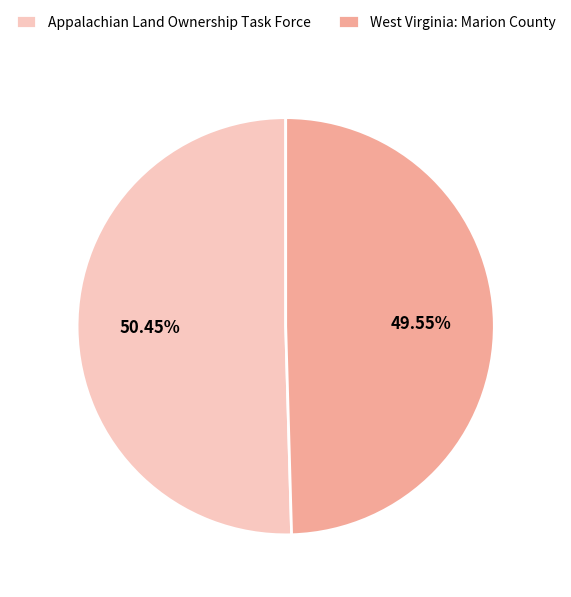

Which slice represents more than half of the pie?

Appalachian Land Ownership Task Force